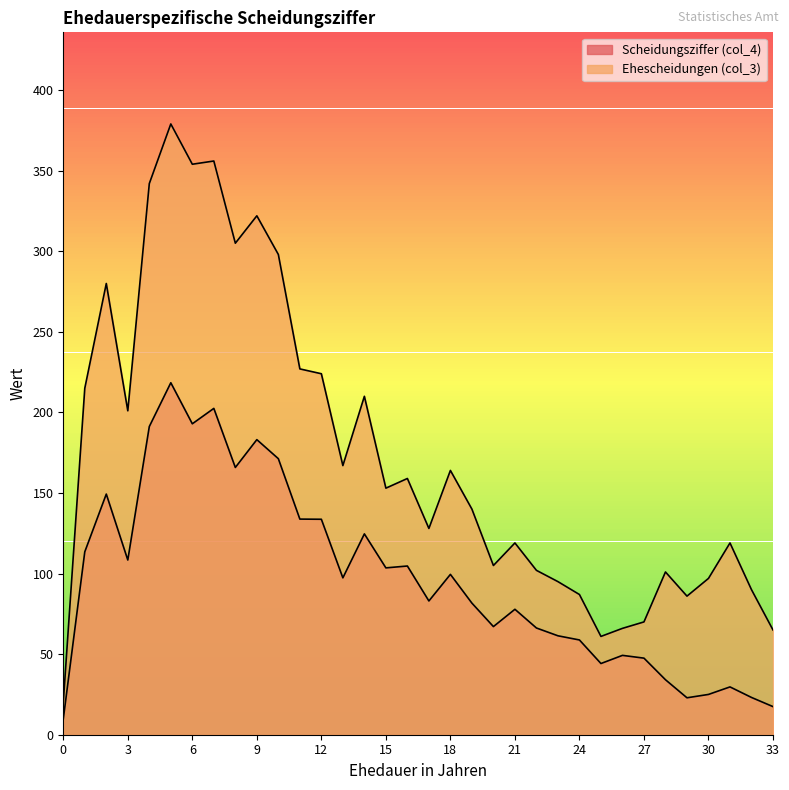

What is the maximum value for Ehescheidungen (col_3)?

379.0